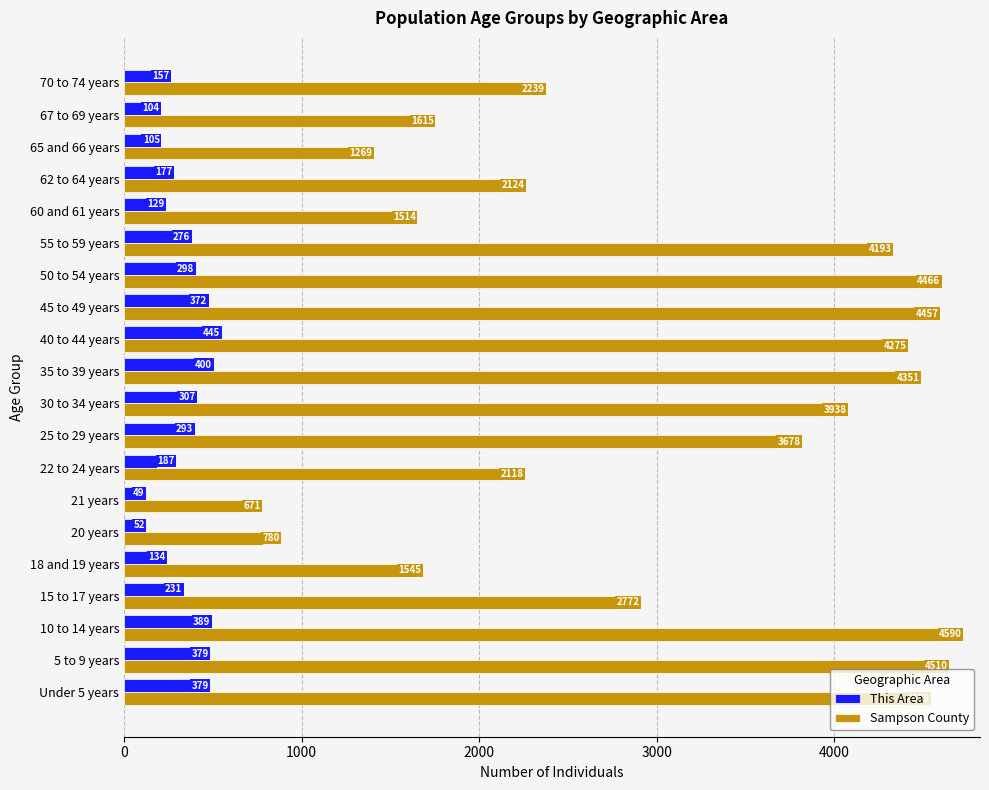

At which category does the chart reach its minimum across all series?

21 years